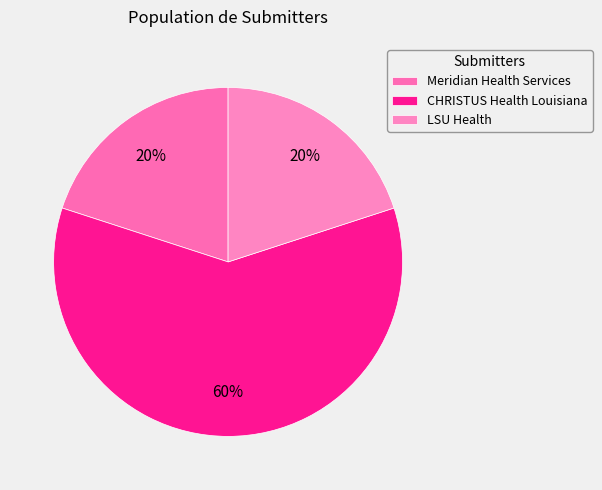

What is the ratio of the value at LSU Health to the value at CHRISTUS Health Louisiana?

0.3